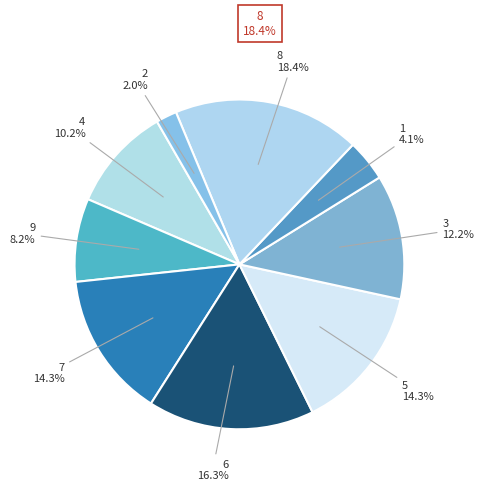

What percentage is the 1 slice, to the nearest percent?

4%